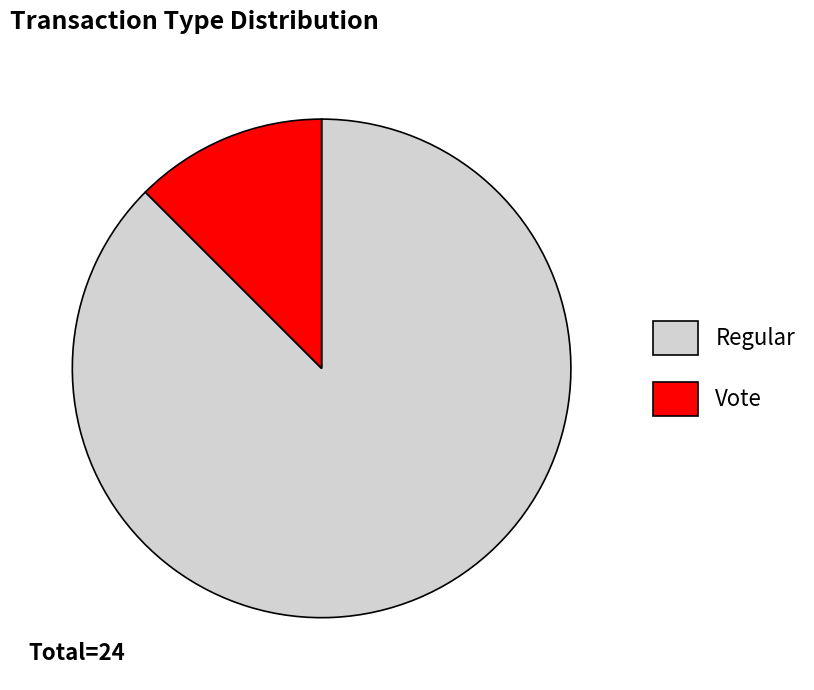

Is there any slice that represents more than half of the pie?

Yes